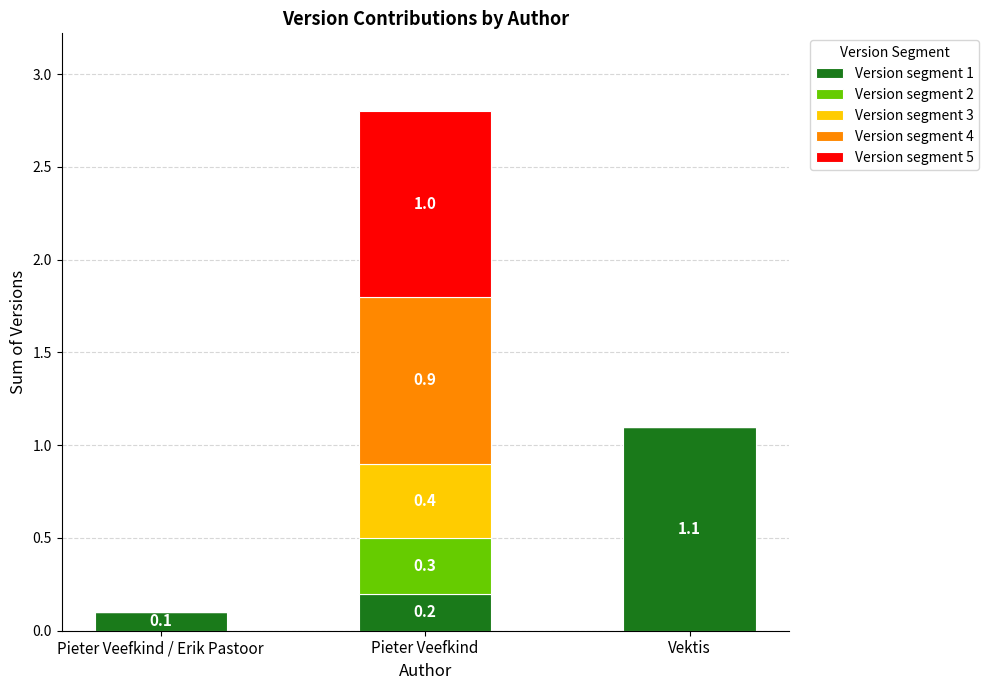

What is the total value across all series at Vektis?

1.1